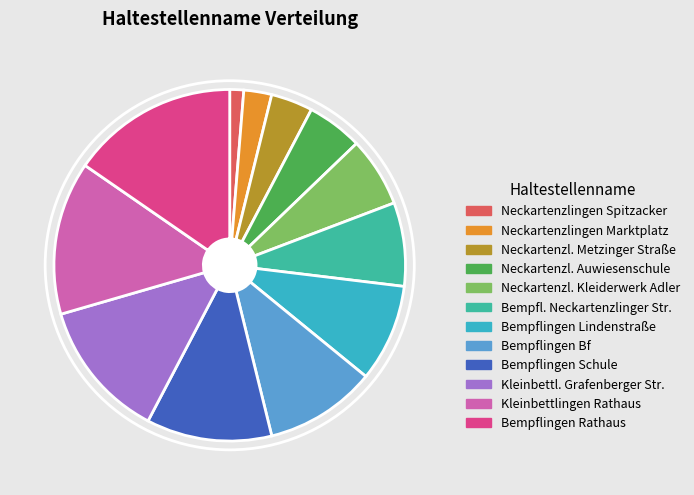

What is the ratio of the value at Bempfl. Neckartenzlinger Str. to the value at Bempflingen Lindenstraße?

0.9